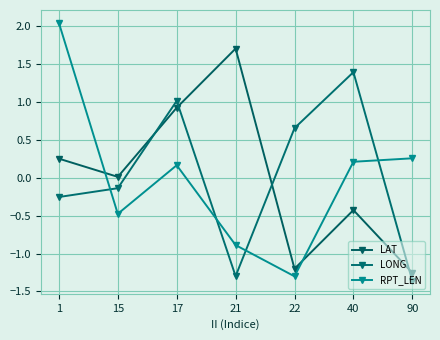

Where is the first local maximum for RPT_LEN?

17